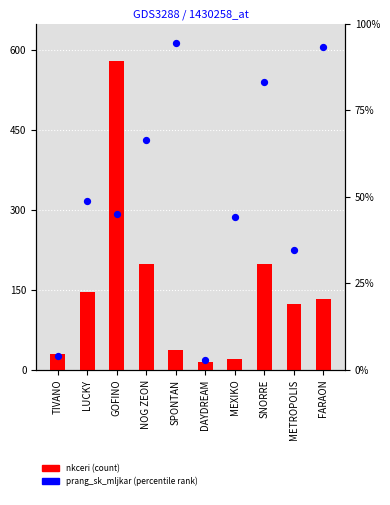

Is the value of nkceri at SPONTAN greater than the value of prang_sk_mljkar at TIVANO?

Yes